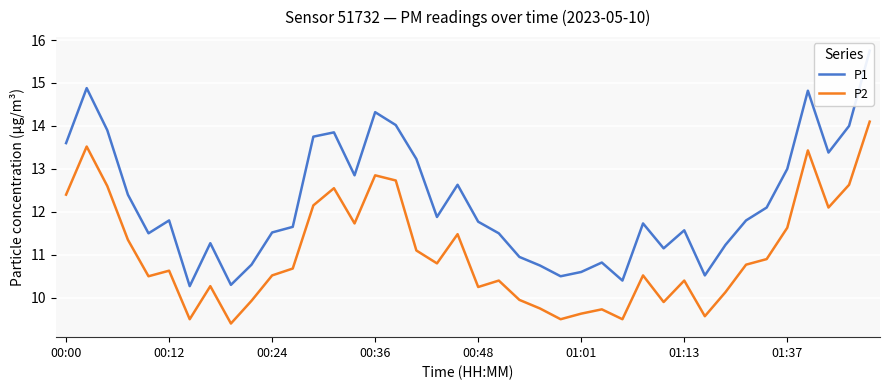

What is the maximum value for P2?

14.1